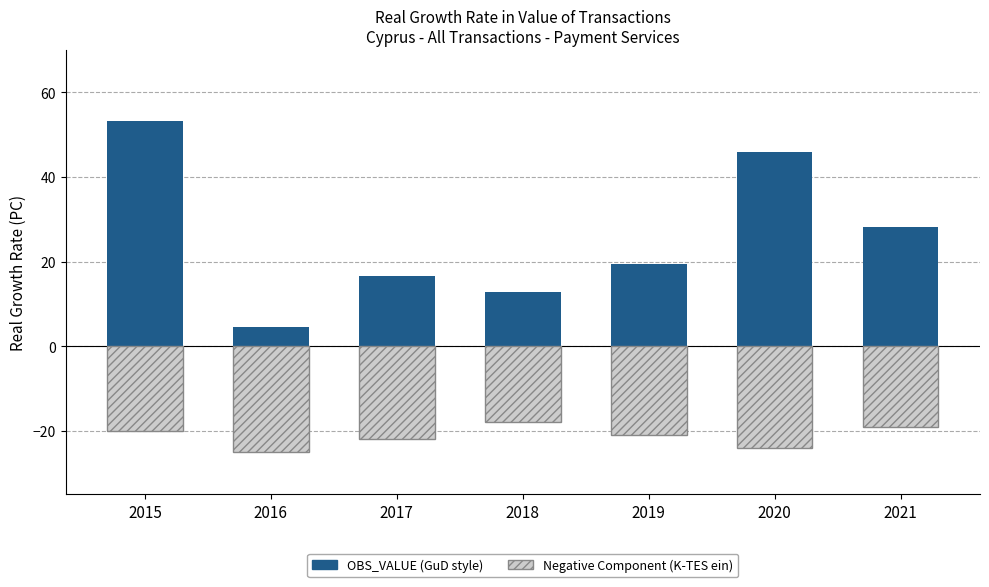

At which label does Negative Component reach its minimum?

2016